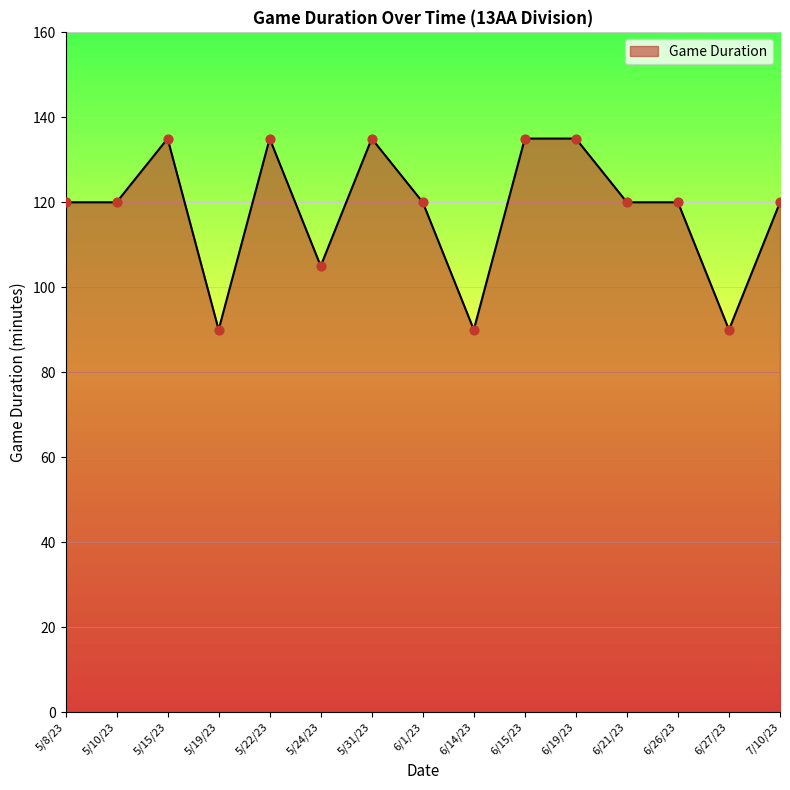

What is the change in value from 5/10/23 to 5/15/23?

+15